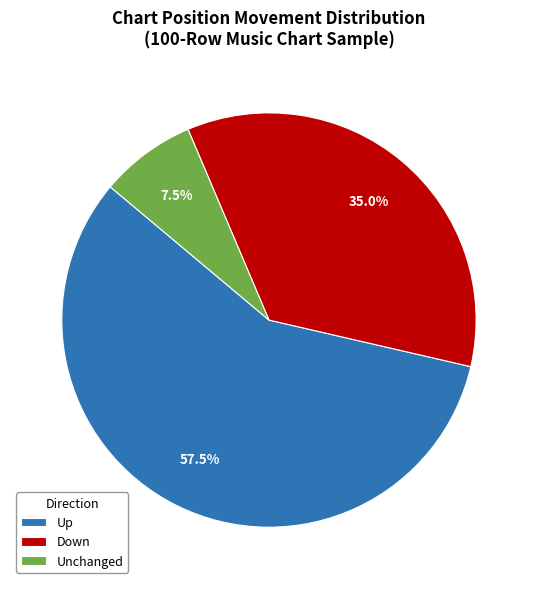

Does any single category account for the majority?

Yes